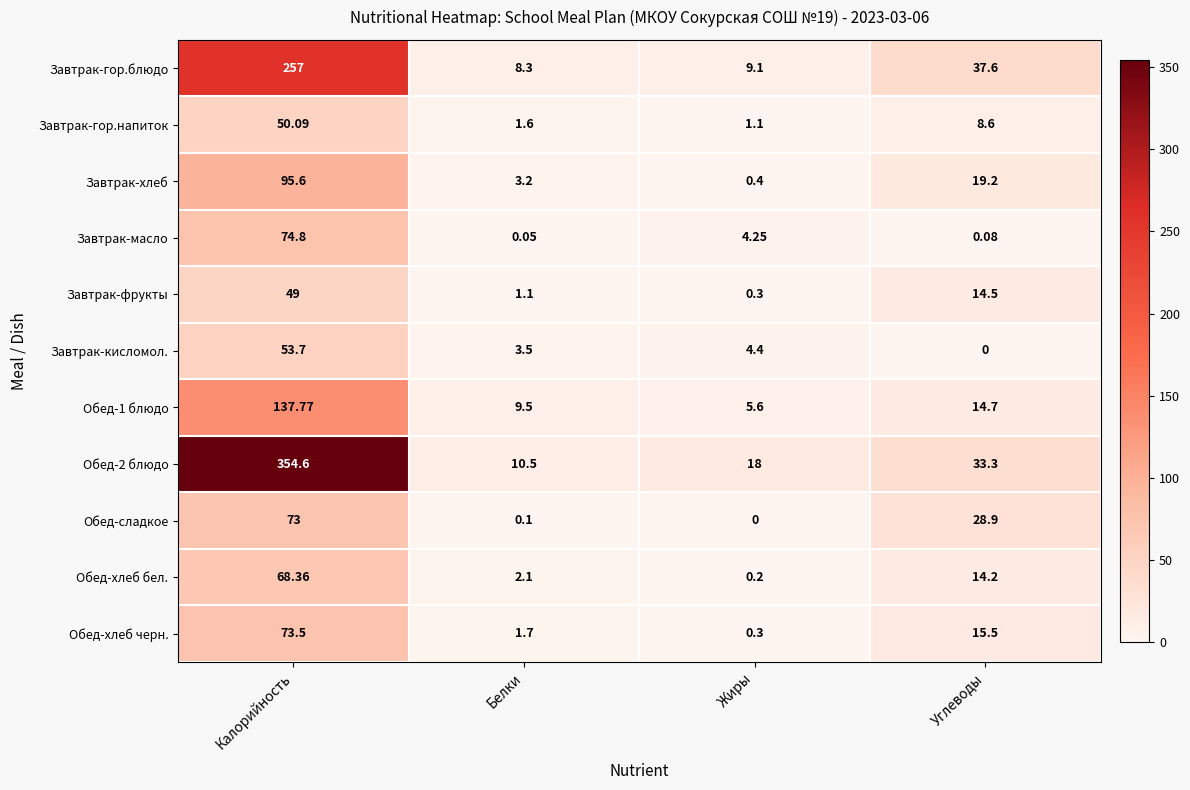

Between Белки and Углеводы, which series saw the biggest shift?

Завтрак-гор.блюдо